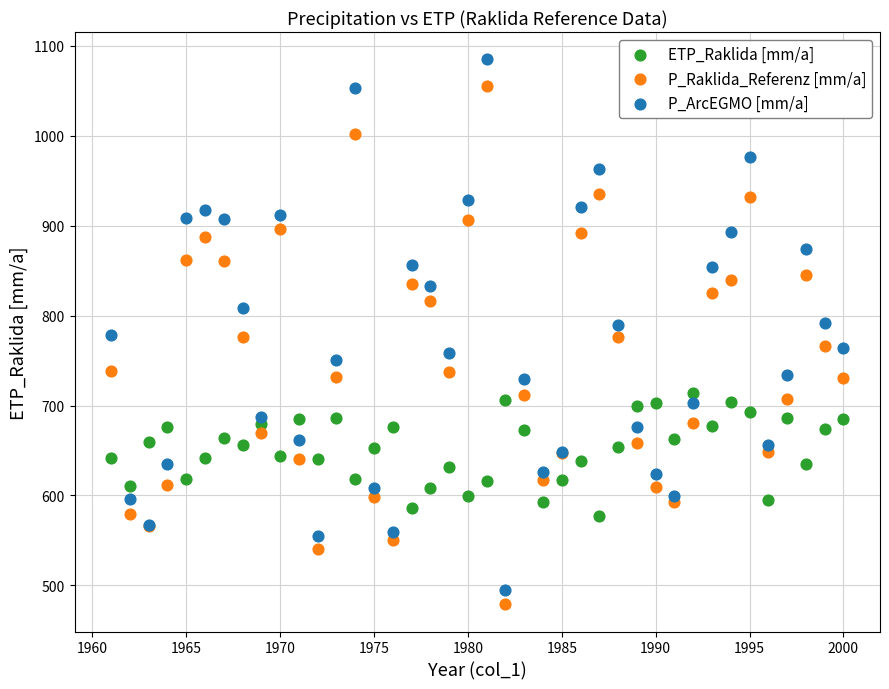

Which series reaches the maximum Y coordinate?

P_ArcEGMO [mm/a]